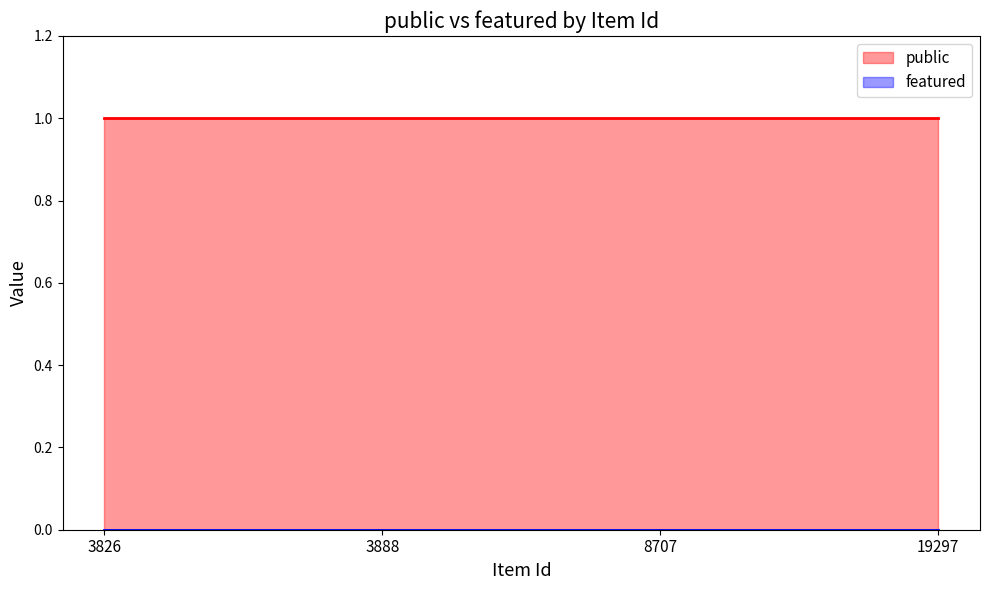

Reading left to right, what are all the values shown in this chart?

public: 1	1	1	1
featured: 0	0	0	0